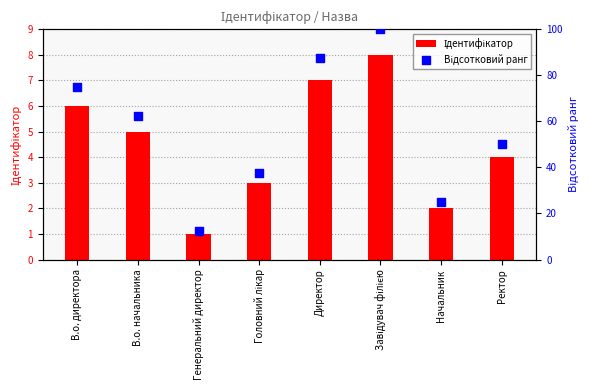

Which series has the largest total across all categories?

Відсотковий ранг